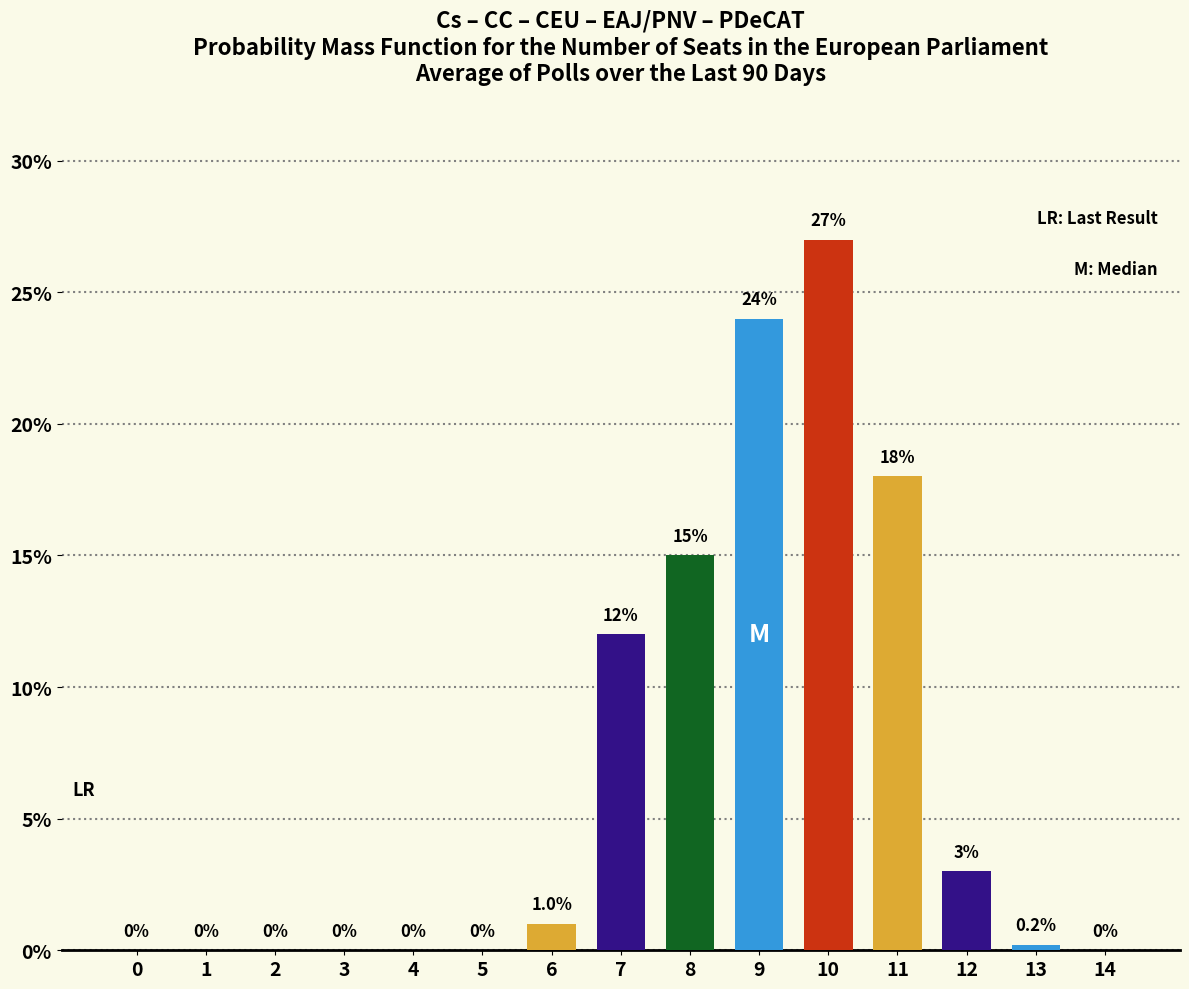

Are the bars horizontal?

No